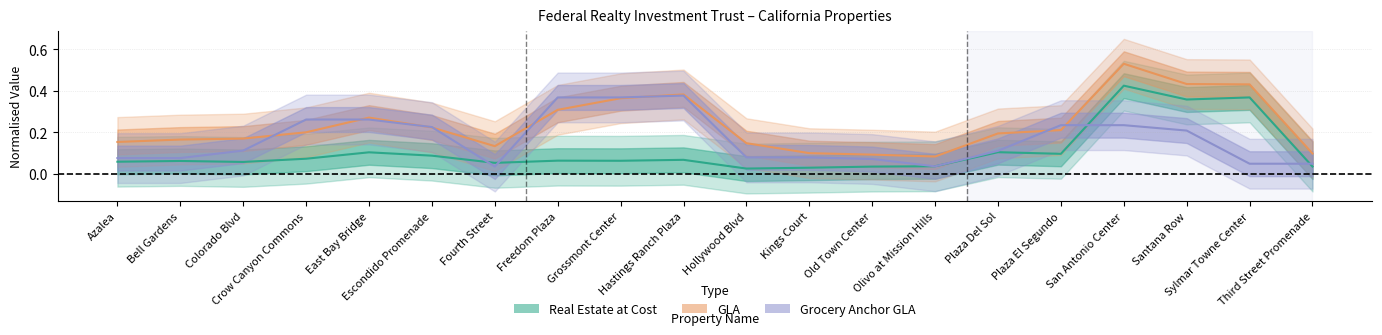

What is the difference between the maximum and minimum values in the GLA series?

0.4